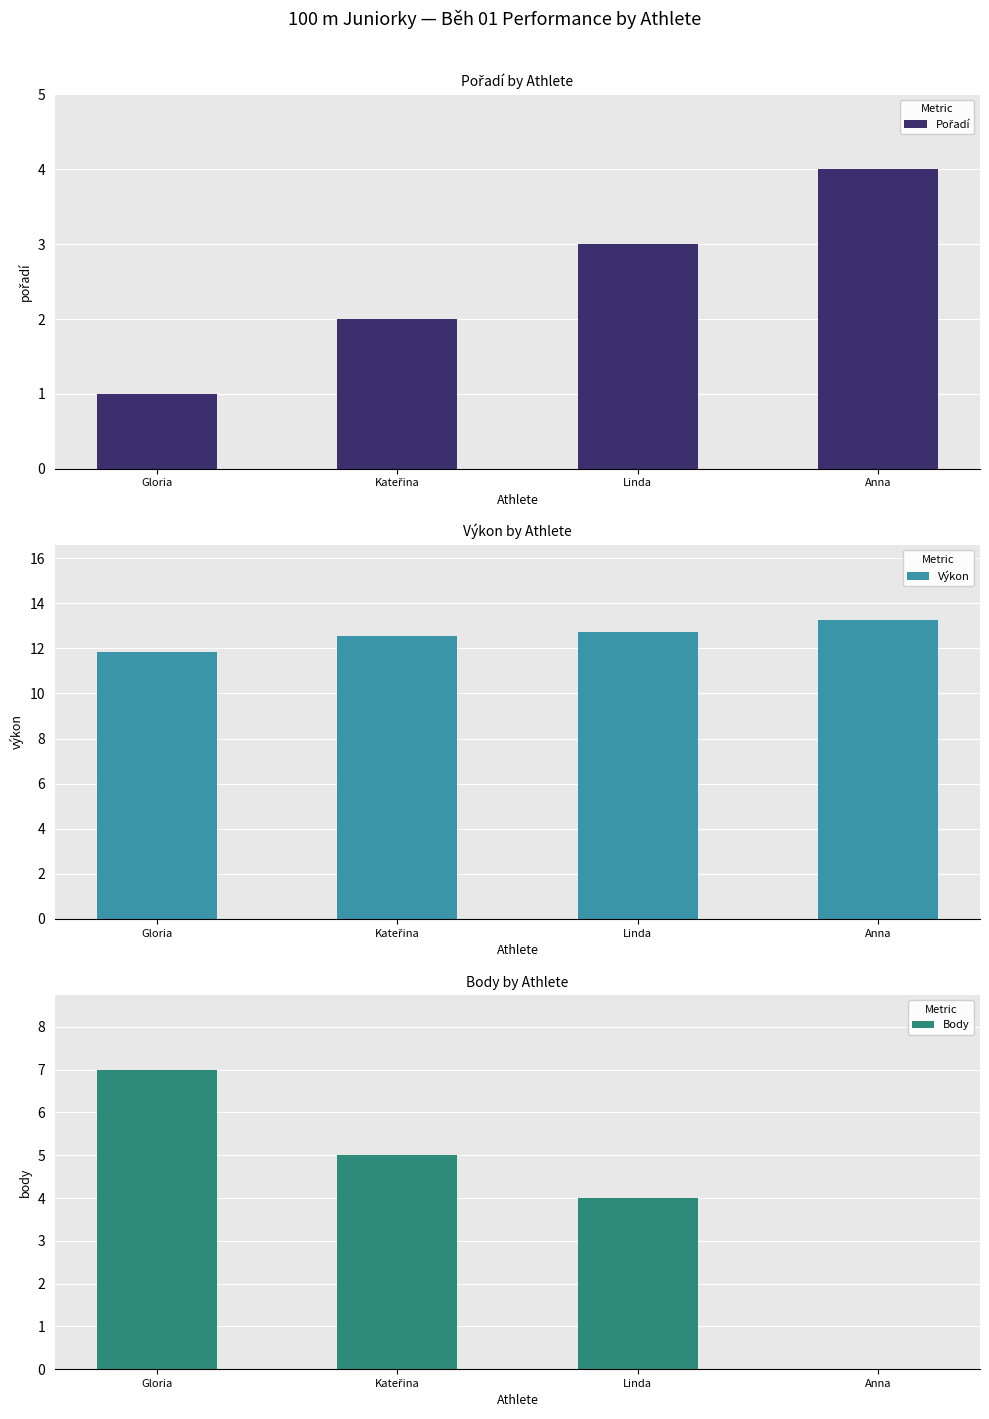

How many series are shown in this chart?

3